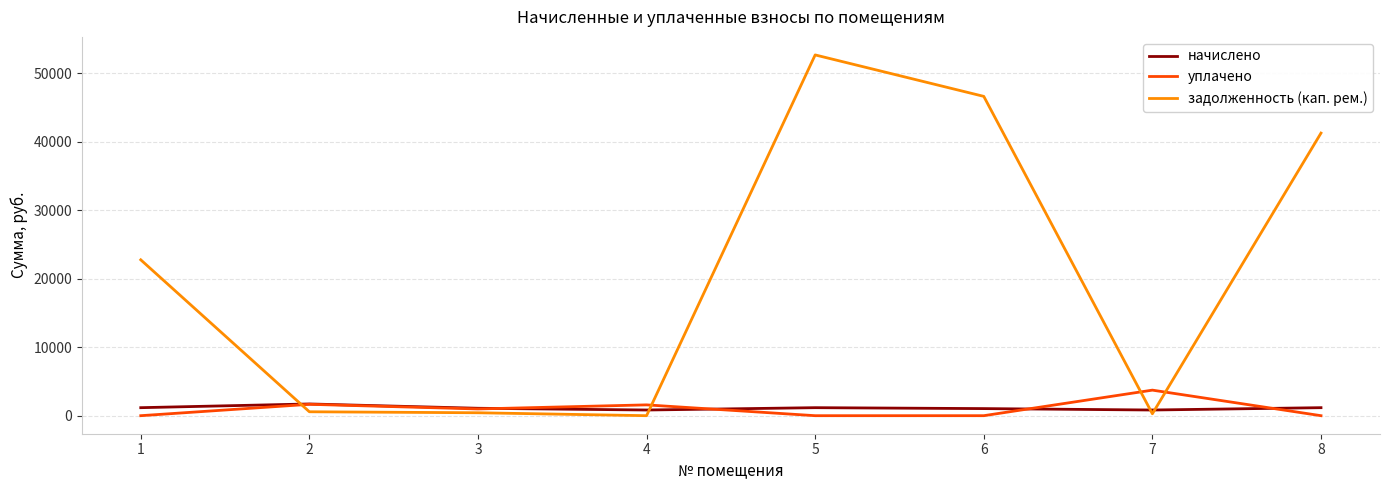

Between 6 and 7, which series saw the biggest shift?

задолженность (кап. рем.)